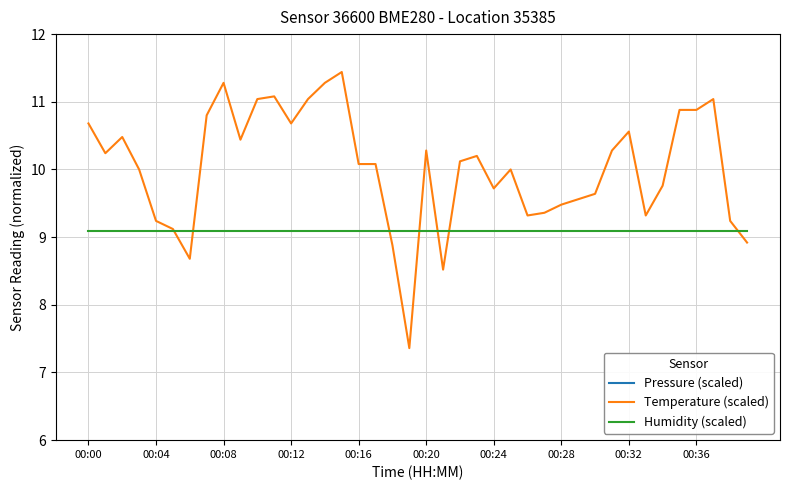

What is the value of the Temperature (scaled) point at the 7th from the left?

8.7